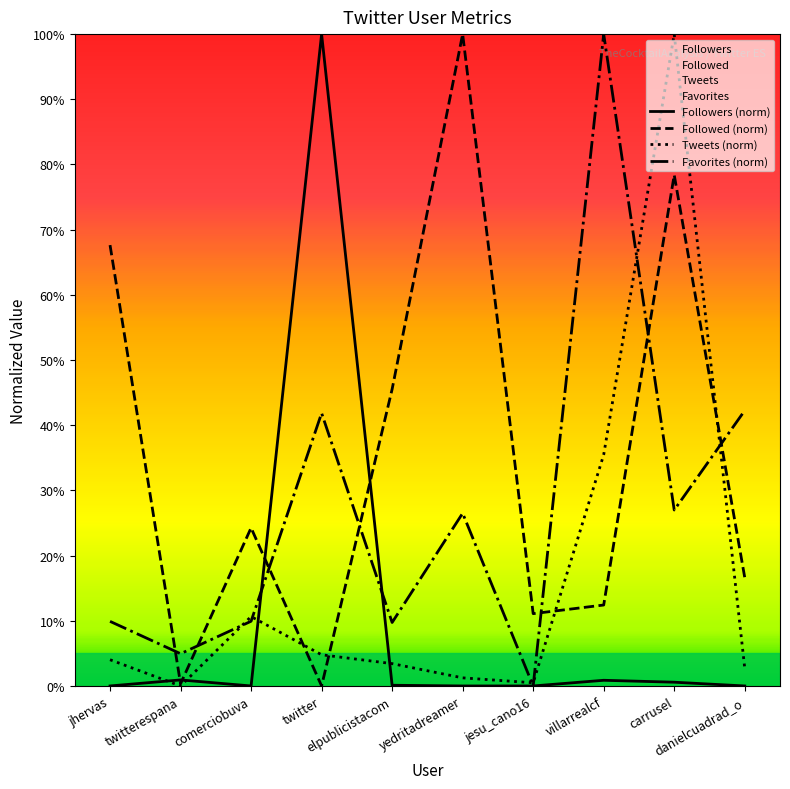

Does the chart display data point markers on the line(s)?

No